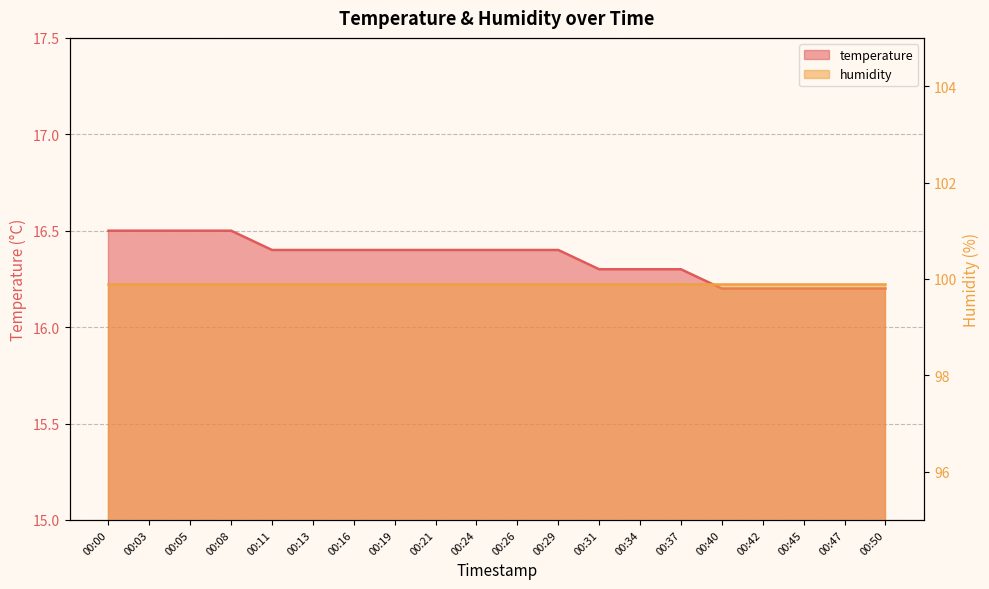

True or false: the data shows 25.8 at 00:50.

False